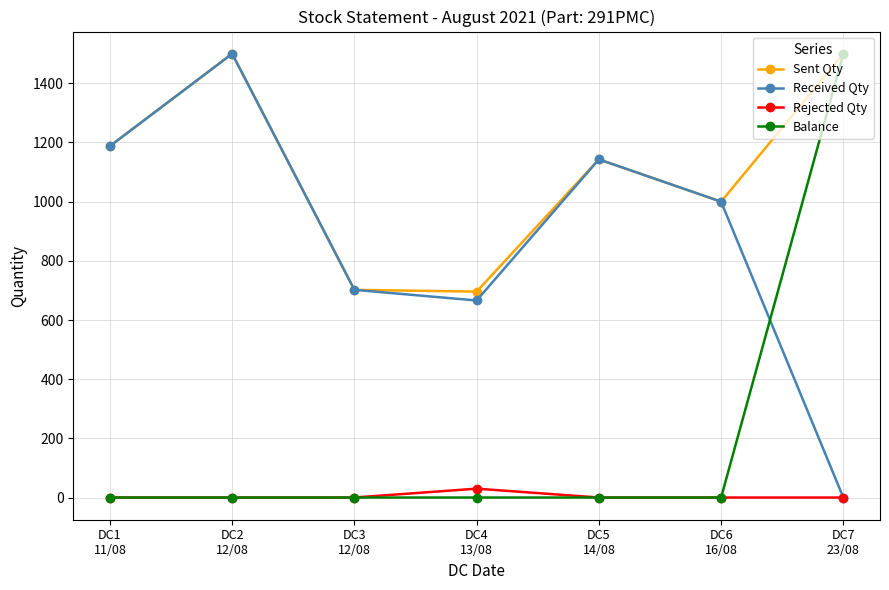

What is the average value of the Sent Qty series?

1104